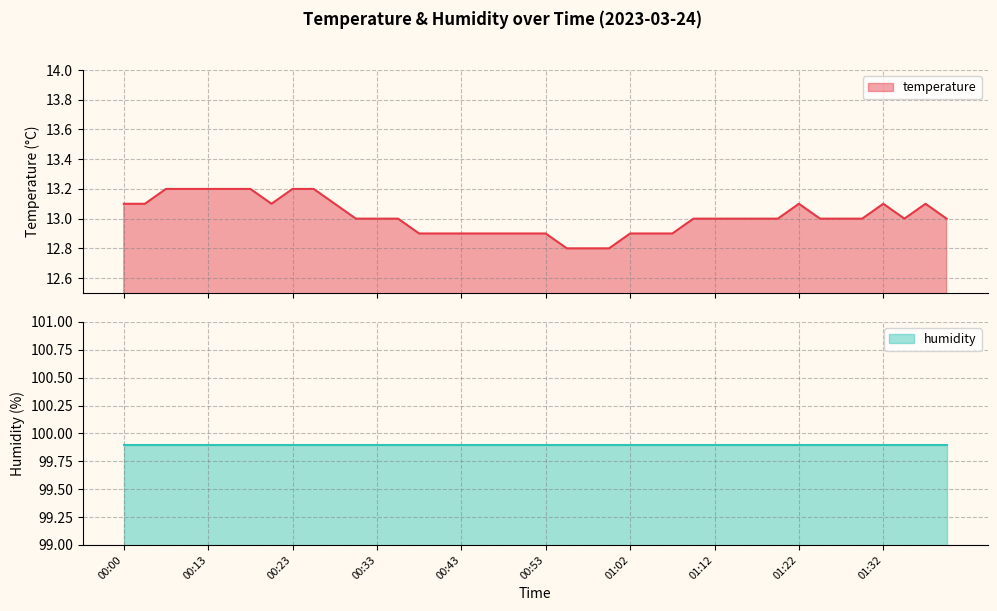

List the labels in order of value, smallest first.

00:55, 00:58, 01:00, 00:38, 00:40, 00:43, 00:45, 00:48, 00:50, 00:53, 01:02, 01:05, 01:07, 00:31, 00:33, 00:36, 01:10, 01:12, 01:15, 01:17, 01:20, 01:25, 01:27, 01:30, 01:35, 01:39, 00:00, 00:02, 00:20, 00:28, 01:22, 01:32, 01:37, 00:08, 00:11, 00:13, 00:15, 00:18, 00:23, 00:26